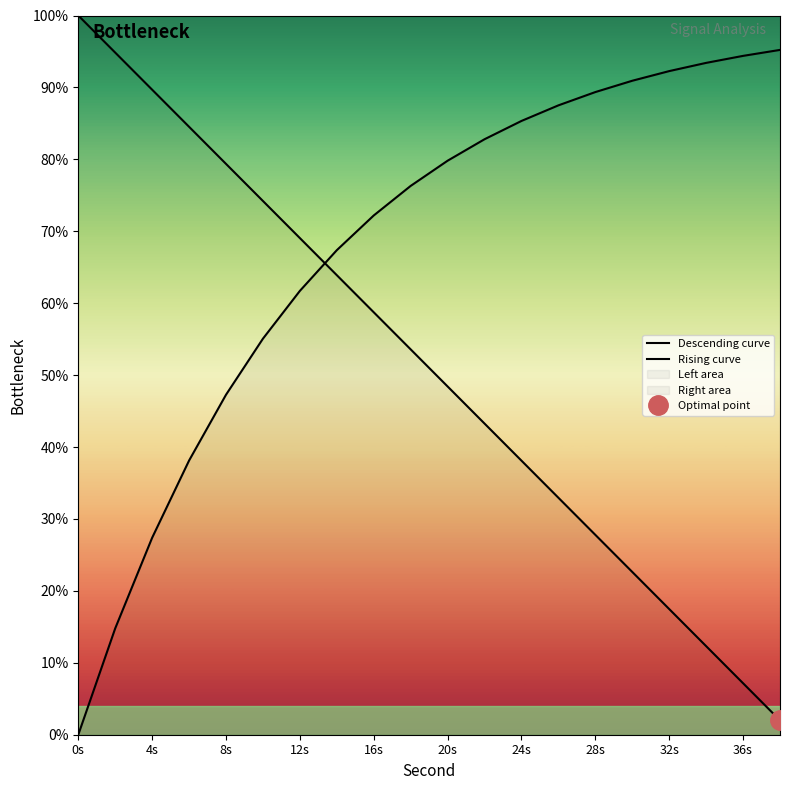

What is the difference between the second highest and minimum values in the Rising curve series?

94.4